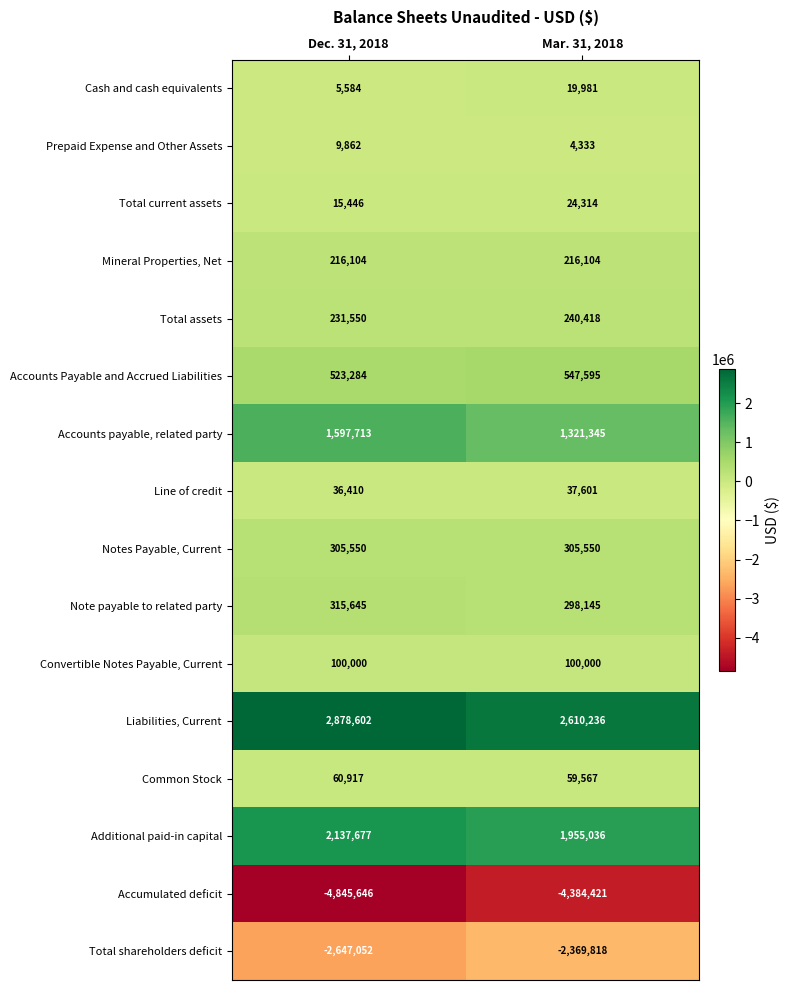

What is the minimum value shown in the chart?

-4845646